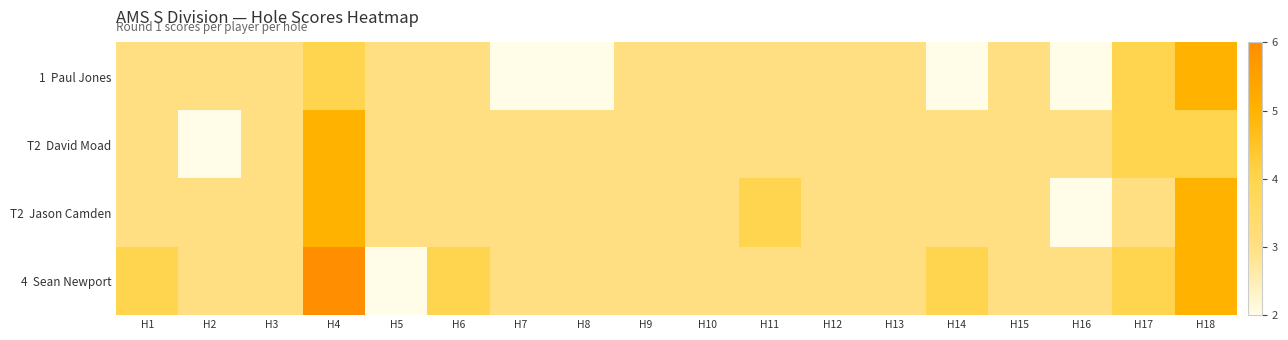

At how many categories does at least one series exceed 2?

18